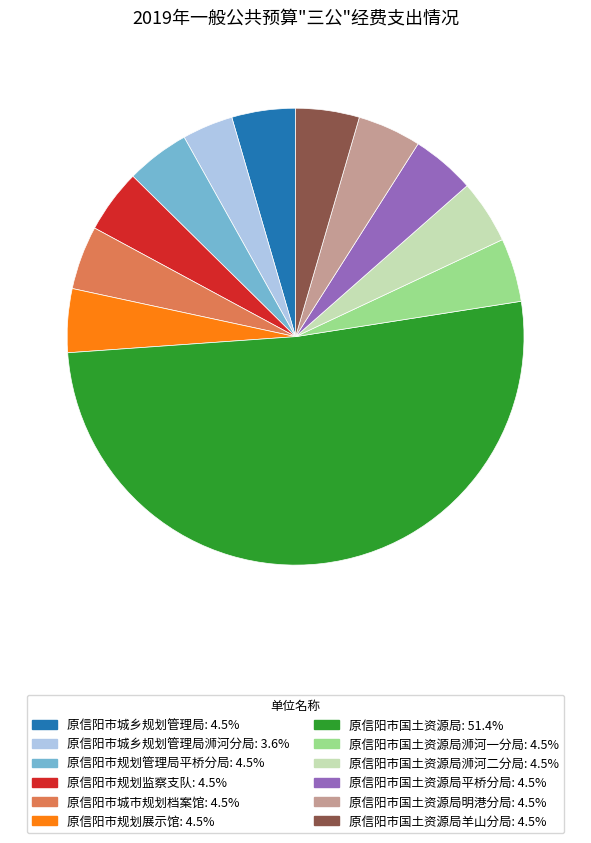

Does 原信阳市国土资源局: 51.4% represent more than half of the total?

Yes